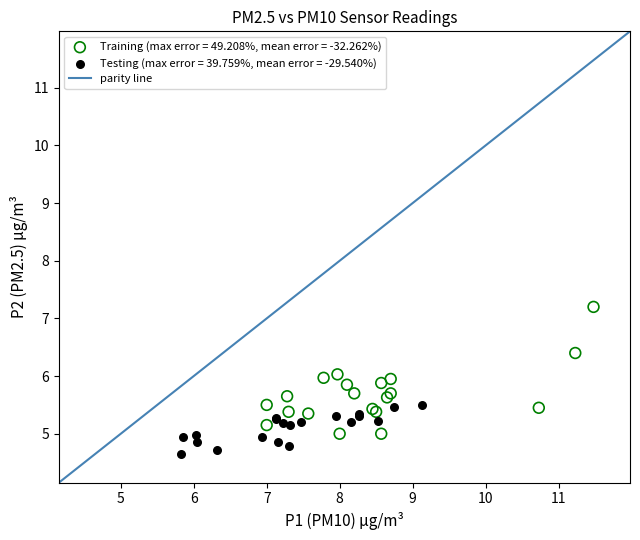

Which series contains the lowest Y value?

Testing (max error = 39.759%, mean error = -29.540%)